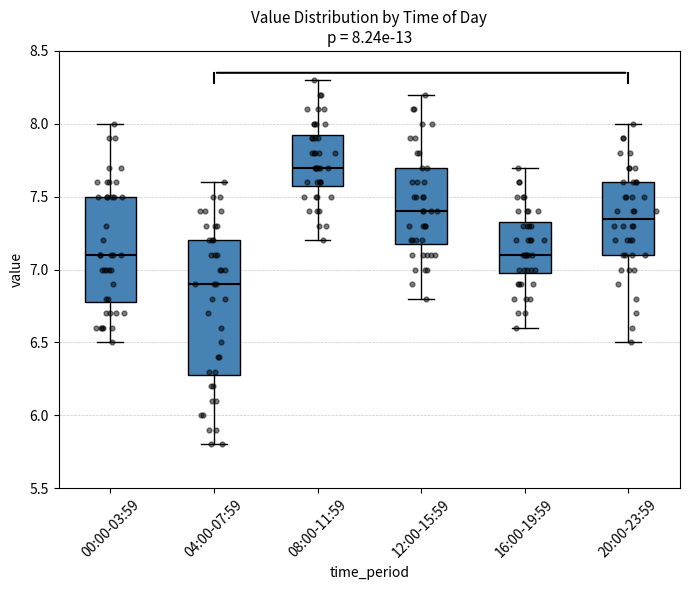

Which box has the highest median line?

08:00-11:59